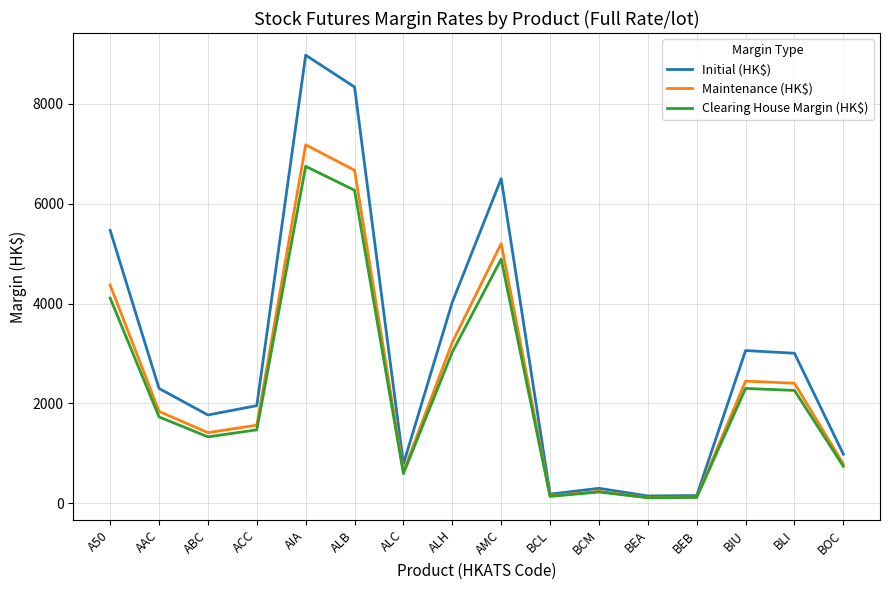

What is the lowest value of the Maintenance (HK$) series?

116